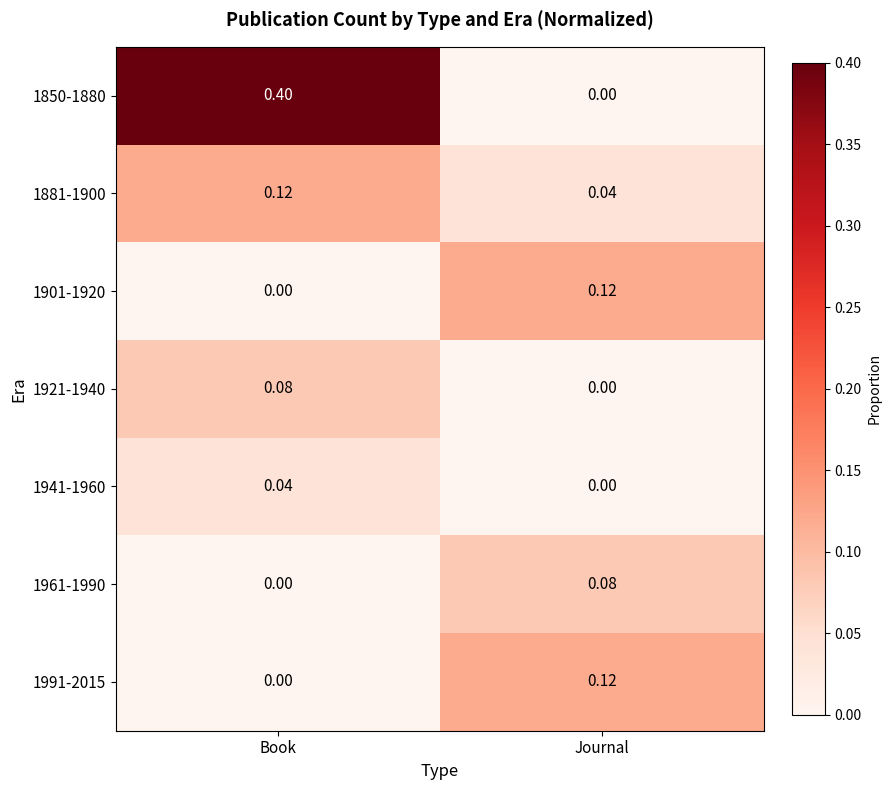

What is the spread (max minus min) of values at Book?

0.4